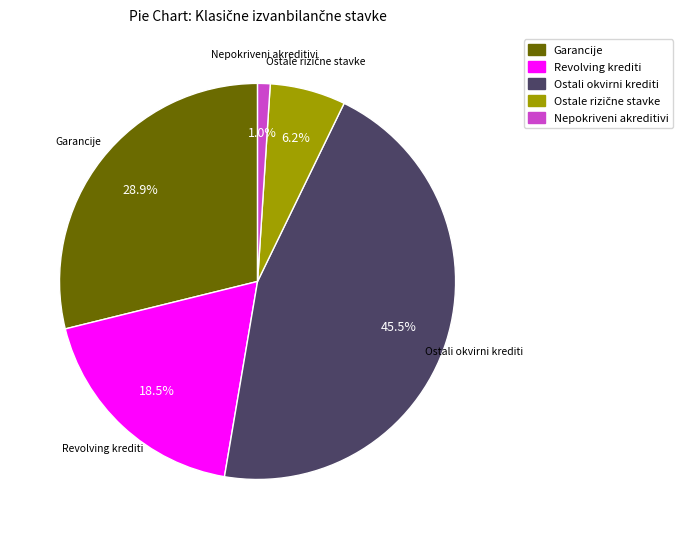

Do Nepokriveni akreditivi and Revolving krediti together represent more than half of the pie?

No